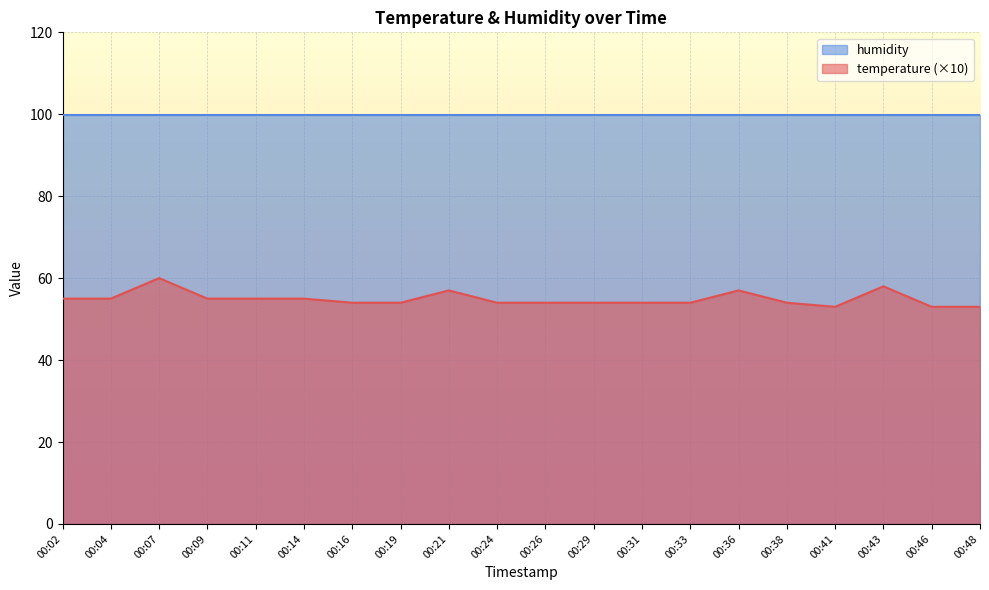

Reading left to right, list all the values displayed in this chart.

00:02=55	00:04=55	00:07=60	00:09=55	00:11=55	00:14=55	00:16=54	00:19=54	00:21=57	00:24=54	00:26=54	00:29=54	00:31=54	00:33=54	00:36=57	00:38=54	00:41=53	00:43=58	00:46=53	00:48=53